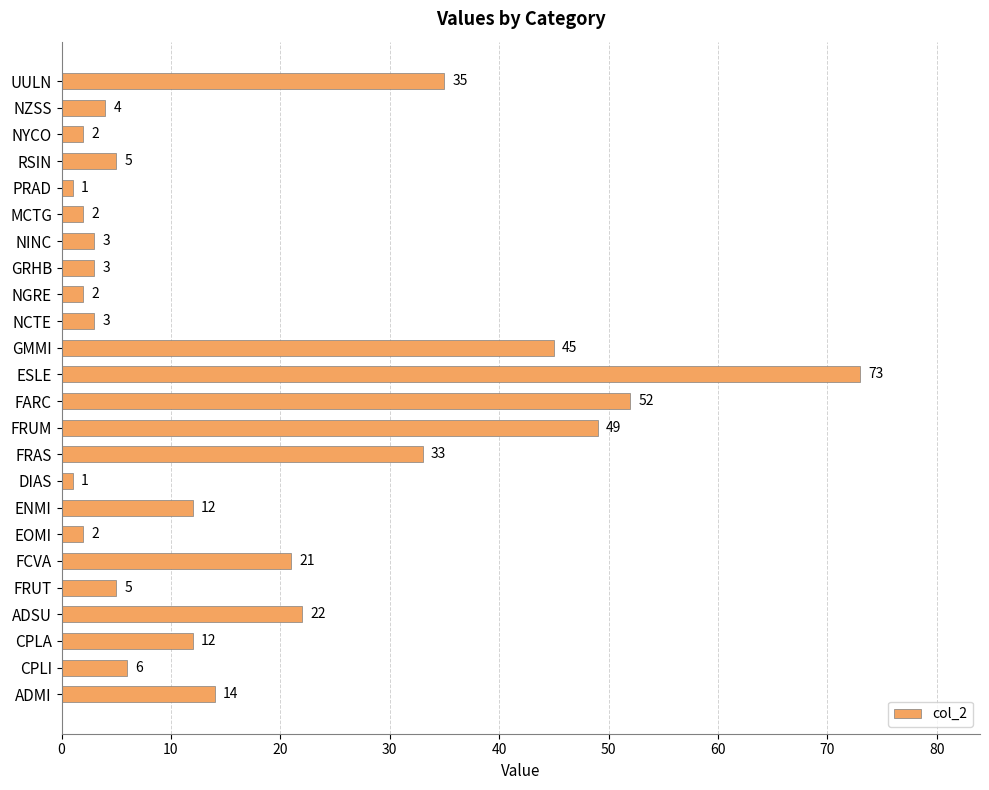

Count the number of data series in this chart.

1